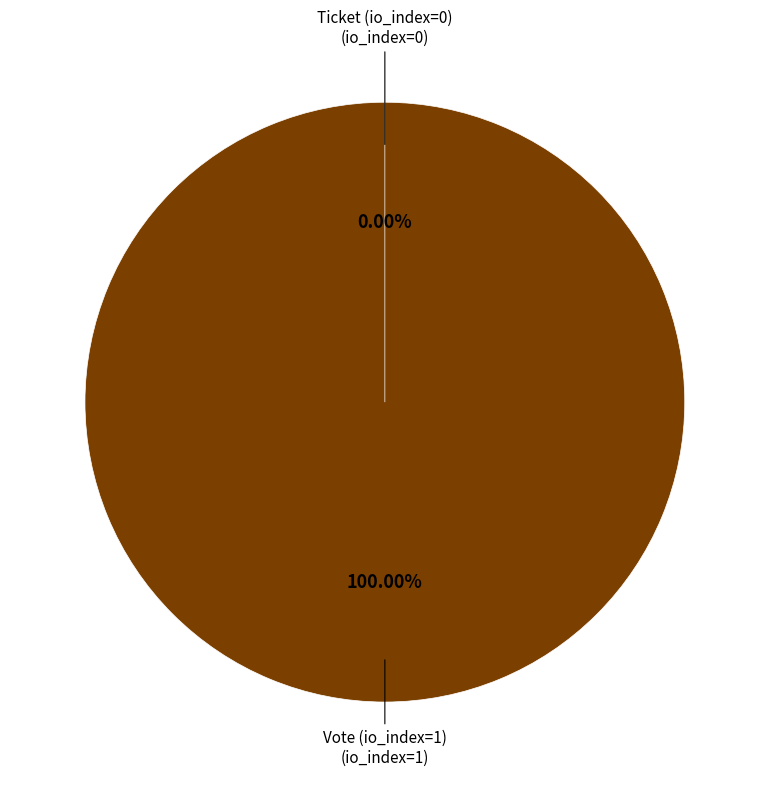

To the nearest percent, what is the combined percentage of Vote (io_index=1) and Ticket (io_index=0)?

100%